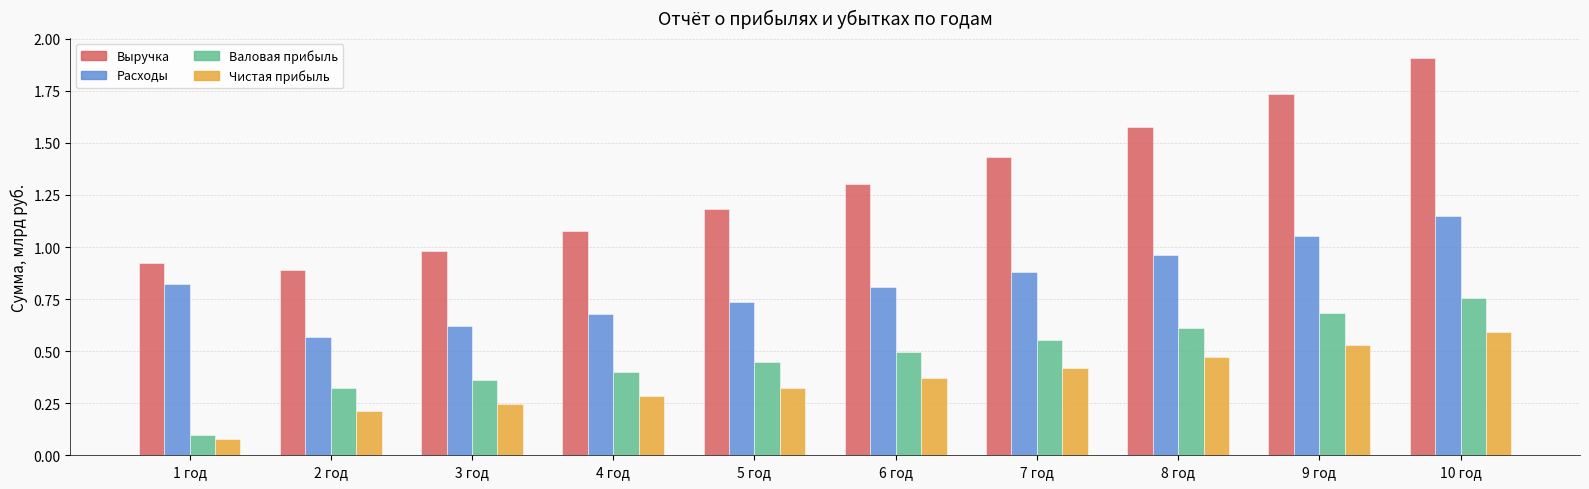

Which series has the widest spread of values?

Выручка